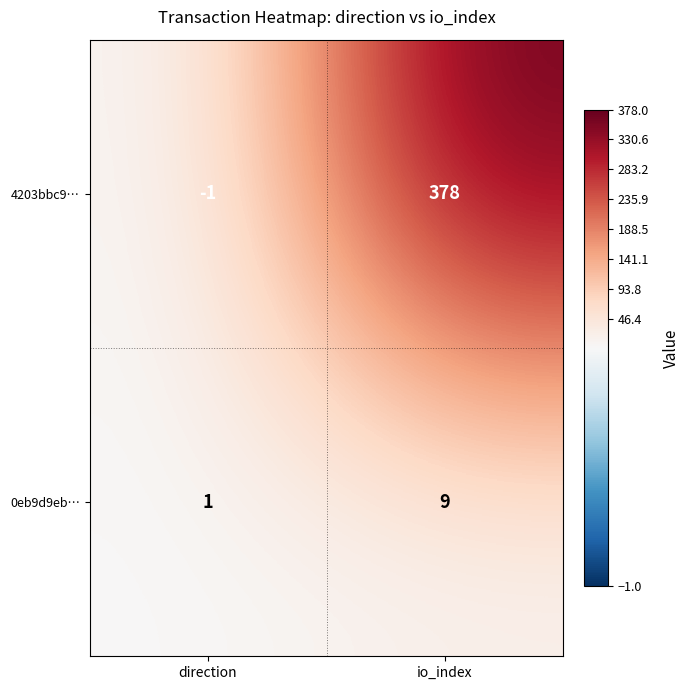

Which series changed the most between direction and io_index?

4203bbc9…